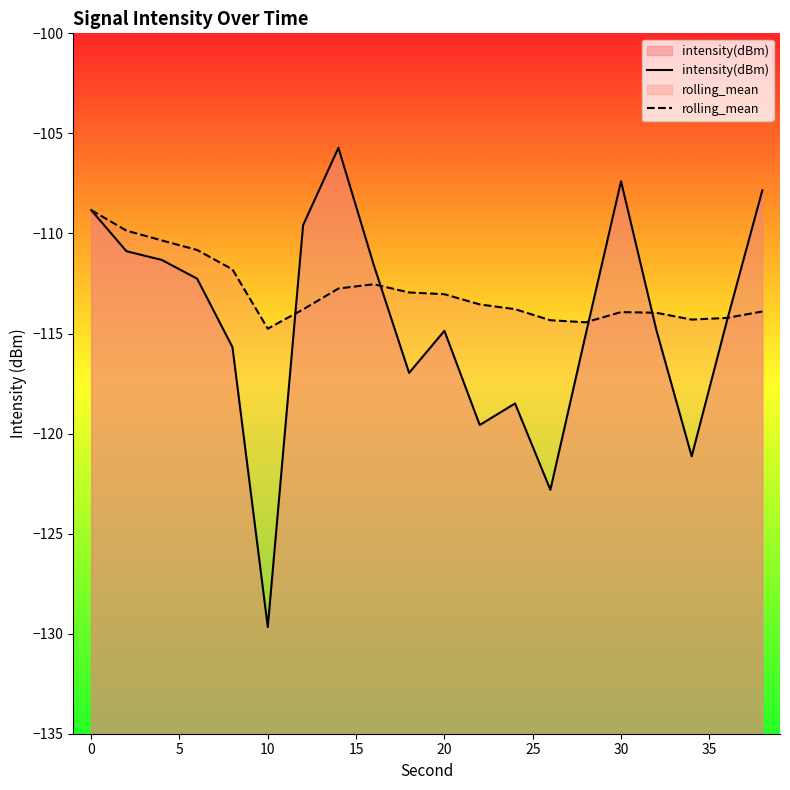

What is the lowest value of the intensity(dBm) series?

-129.7